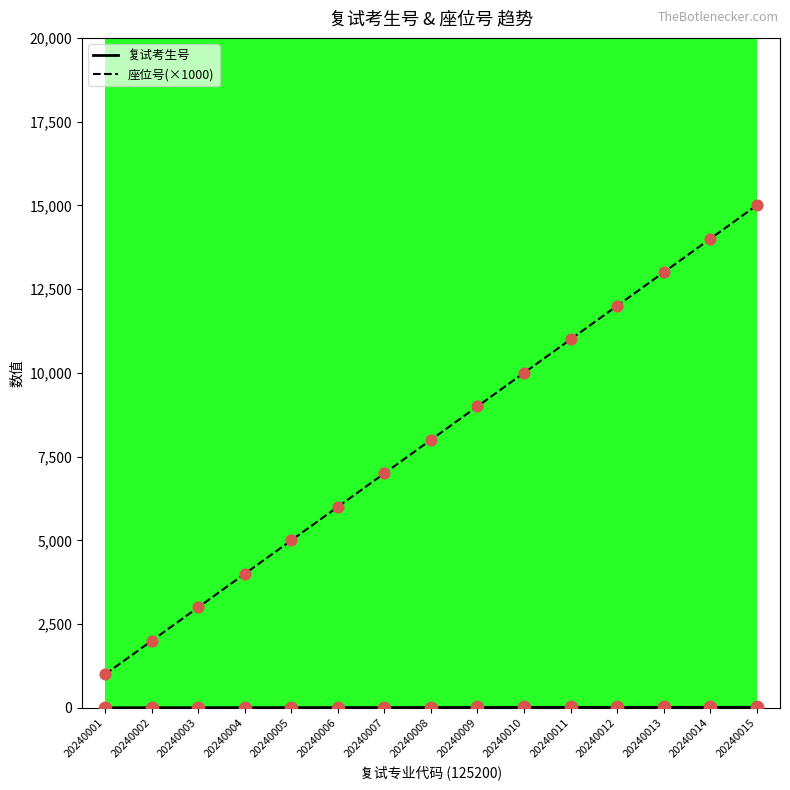

Which series has the widest spread of values?

座位号(×1000)